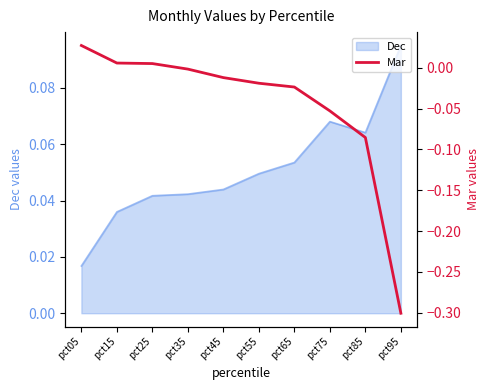

Reading right to left, what are all the values shown in this chart?

-0.3	-0.1	-0.1	-0.0	-0.0	-0.0	-0.0	0.0	0.0	0.0